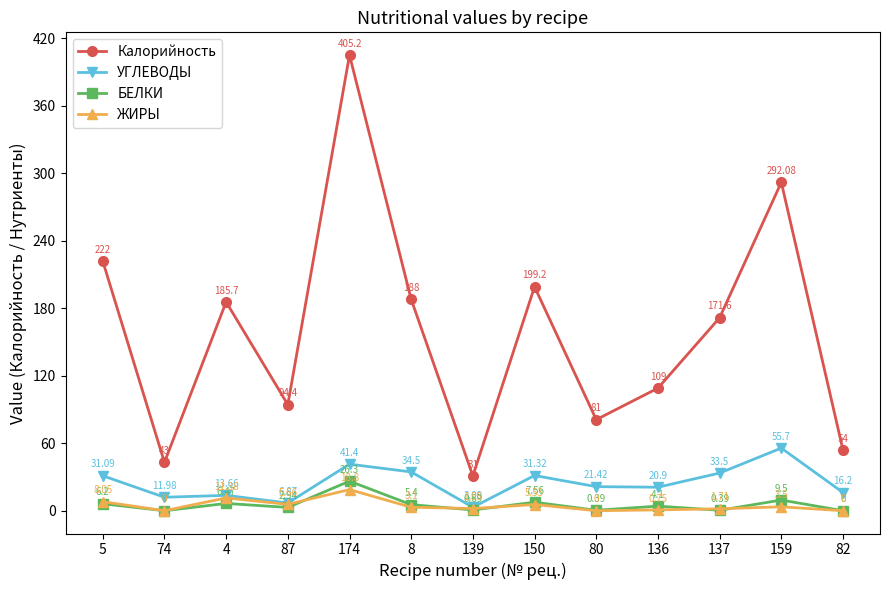

At 150, list the series in order from largest to smallest.

Калорийность, УГЛЕВОДЫ, БЕЛКИ, ЖИРЫ